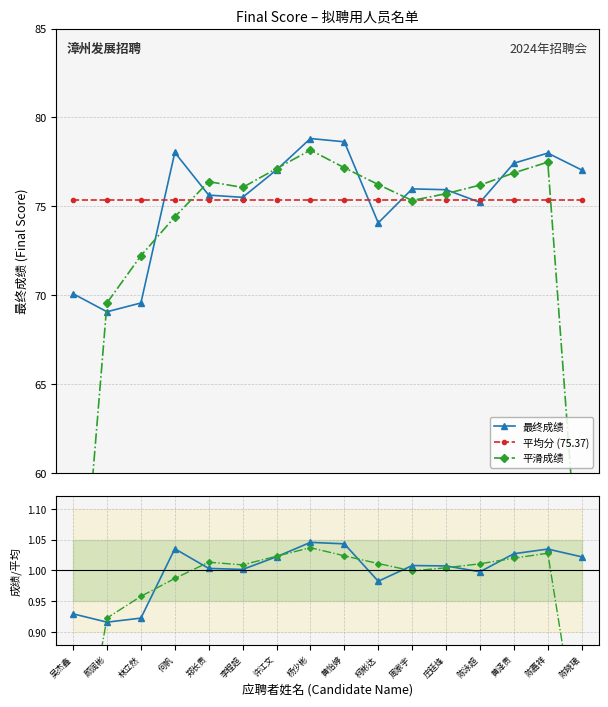

What is the lowest value of the 平滑成绩 series?

46.4